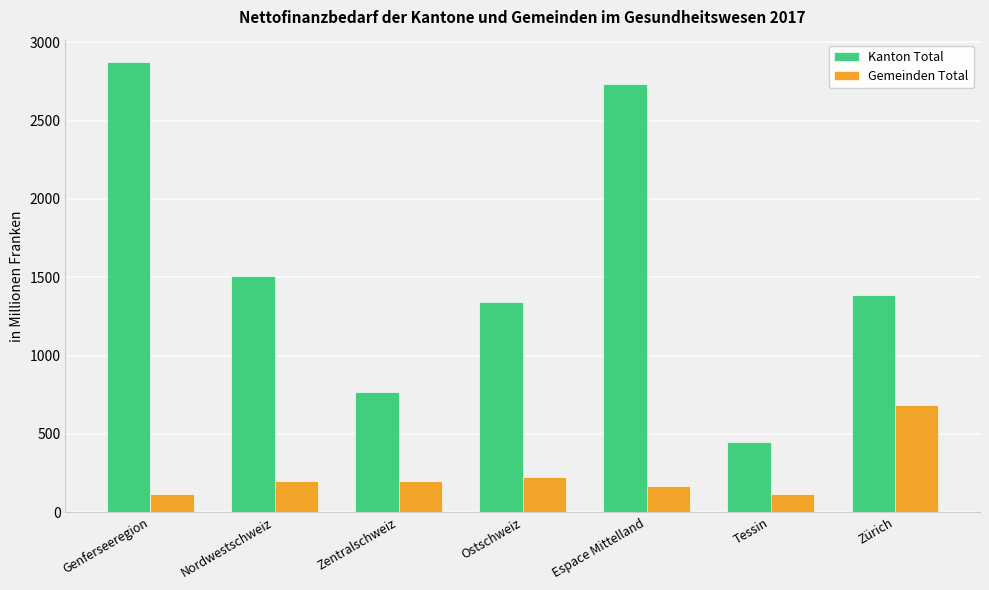

How many groups of bars are there?

7